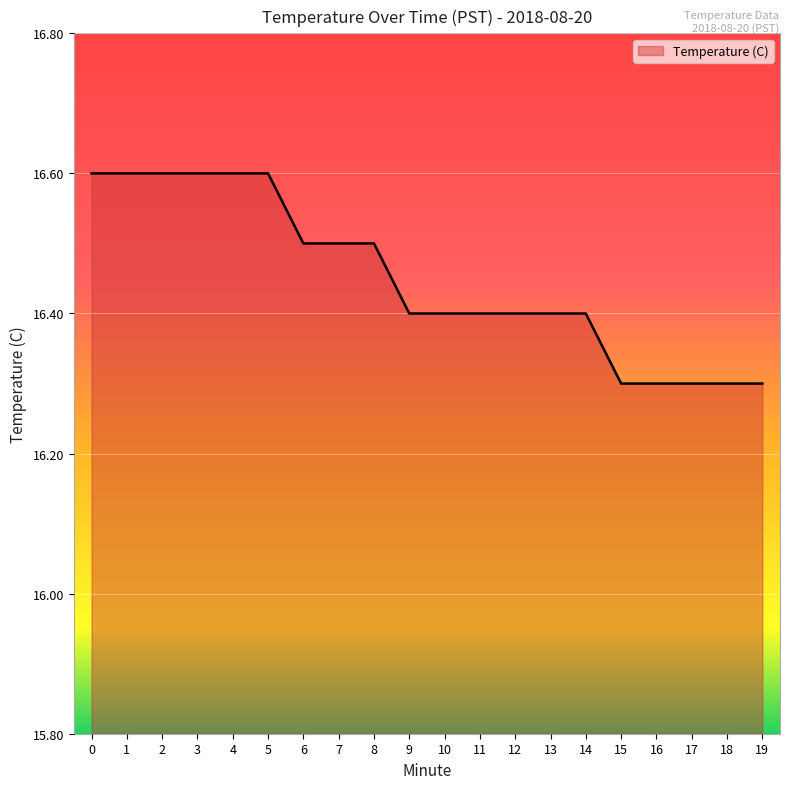

The value at 6 is 16.5. True or false?

True